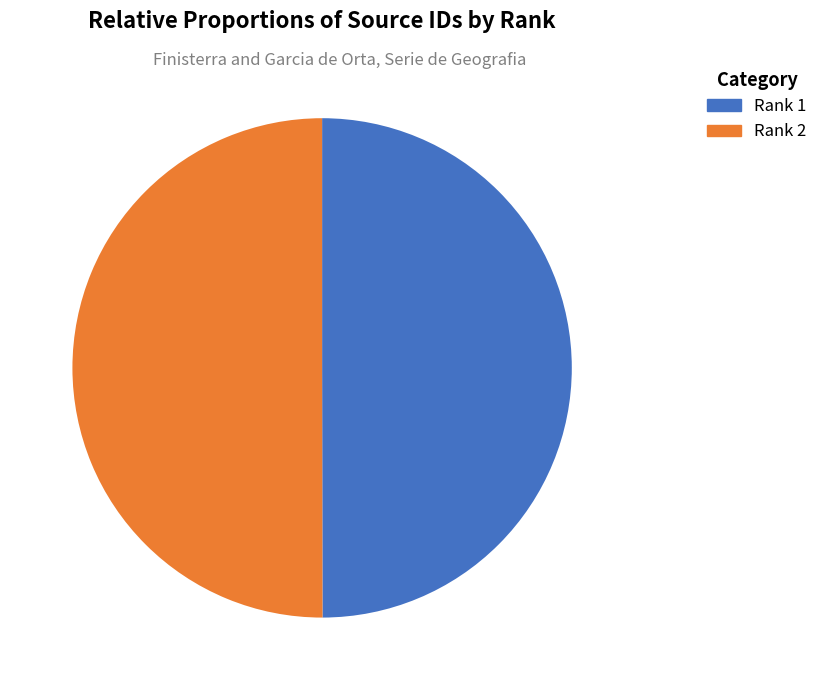

What is the ratio of the value at Rank 2 to the value at Rank 1?

1.0